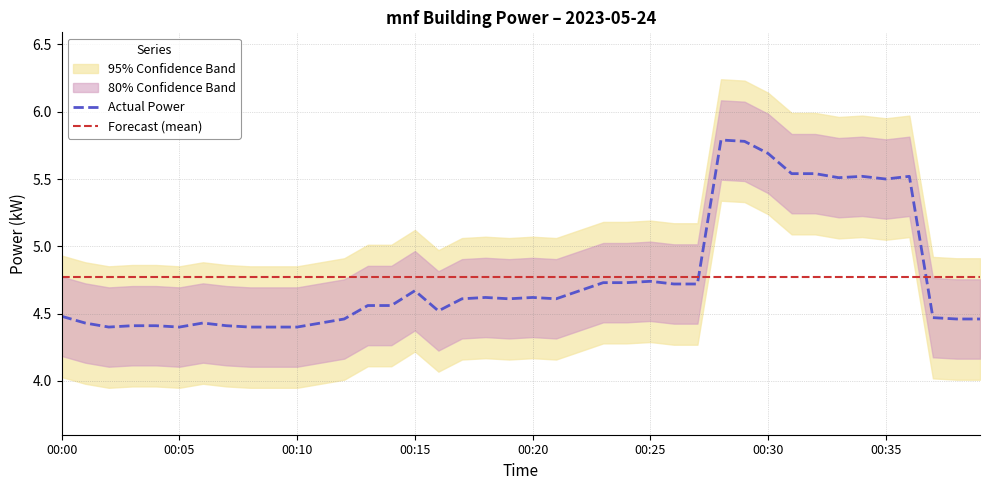

After their last crossing, which series has the higher values: Forecast (mean) or Actual Power?

Forecast (mean)